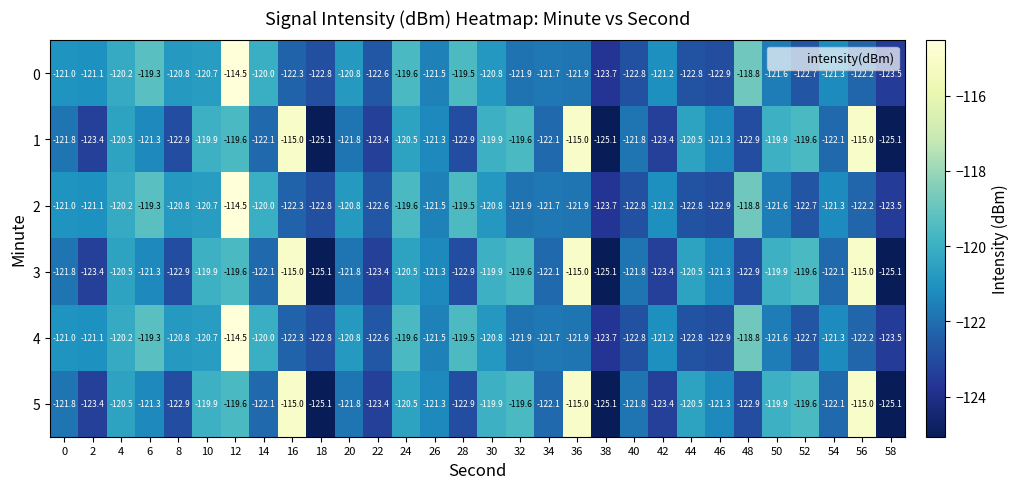

What is the total value across all series at 20?

-727.8